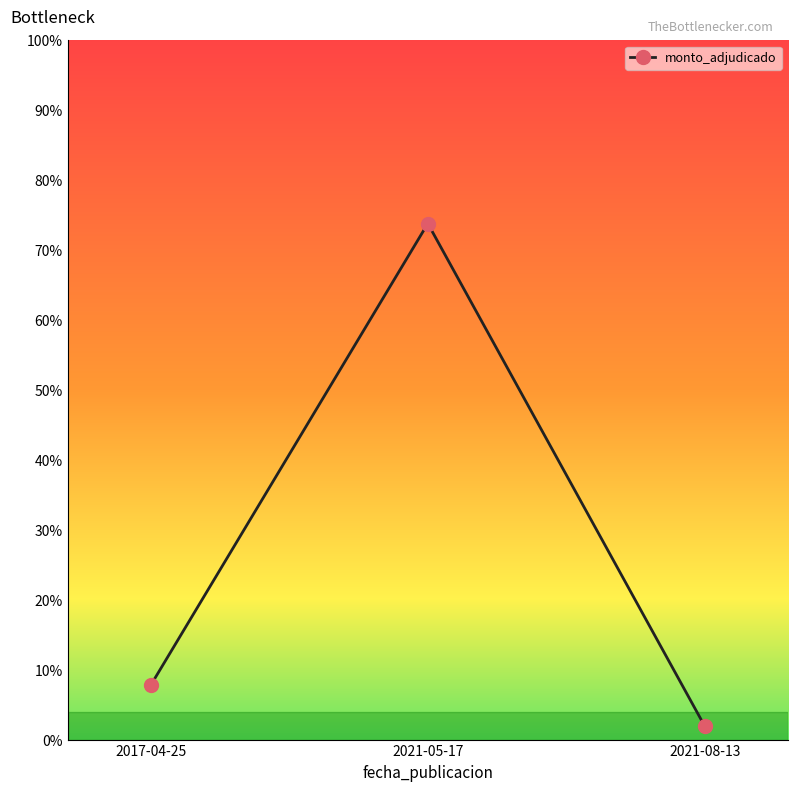

What is the change in value from 2017-04-25 to 2021-08-13?

-5.9